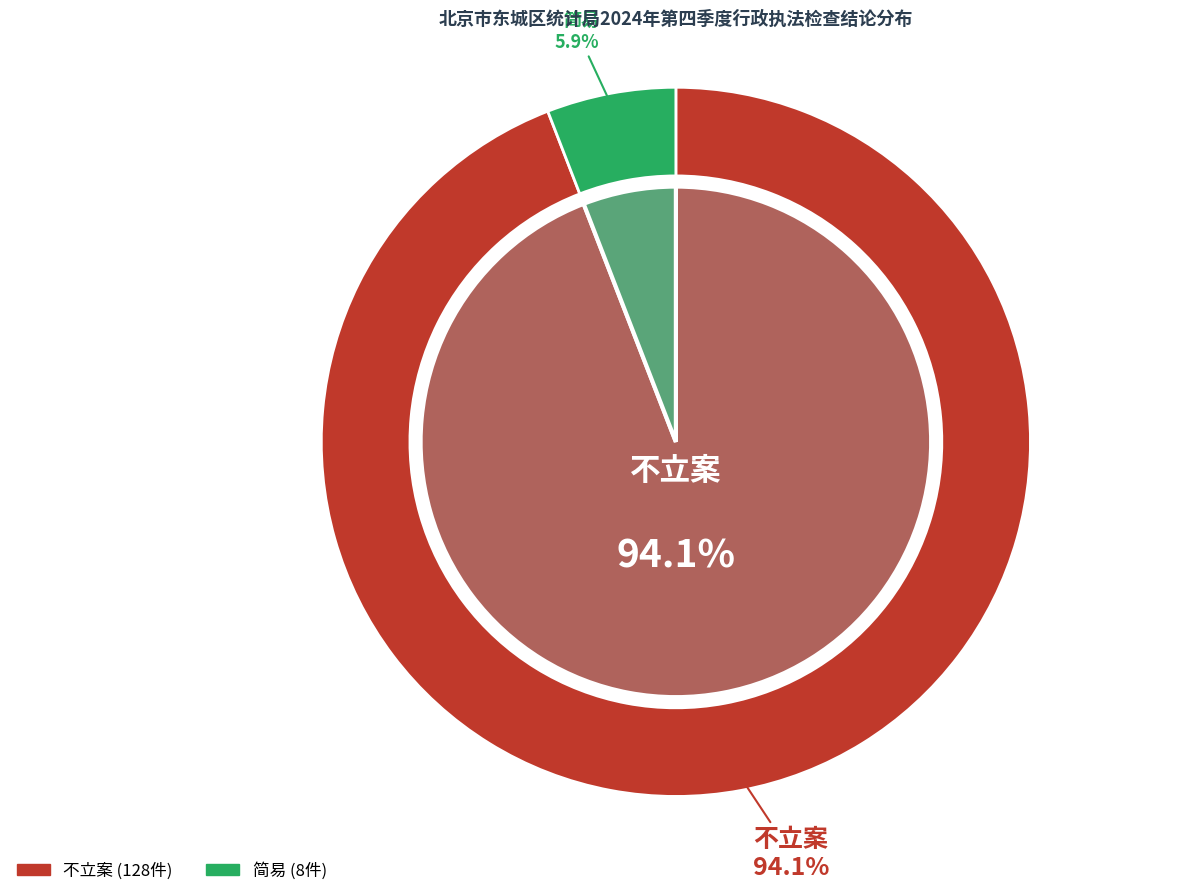

Which category has the biggest portion of the pie?

不立案